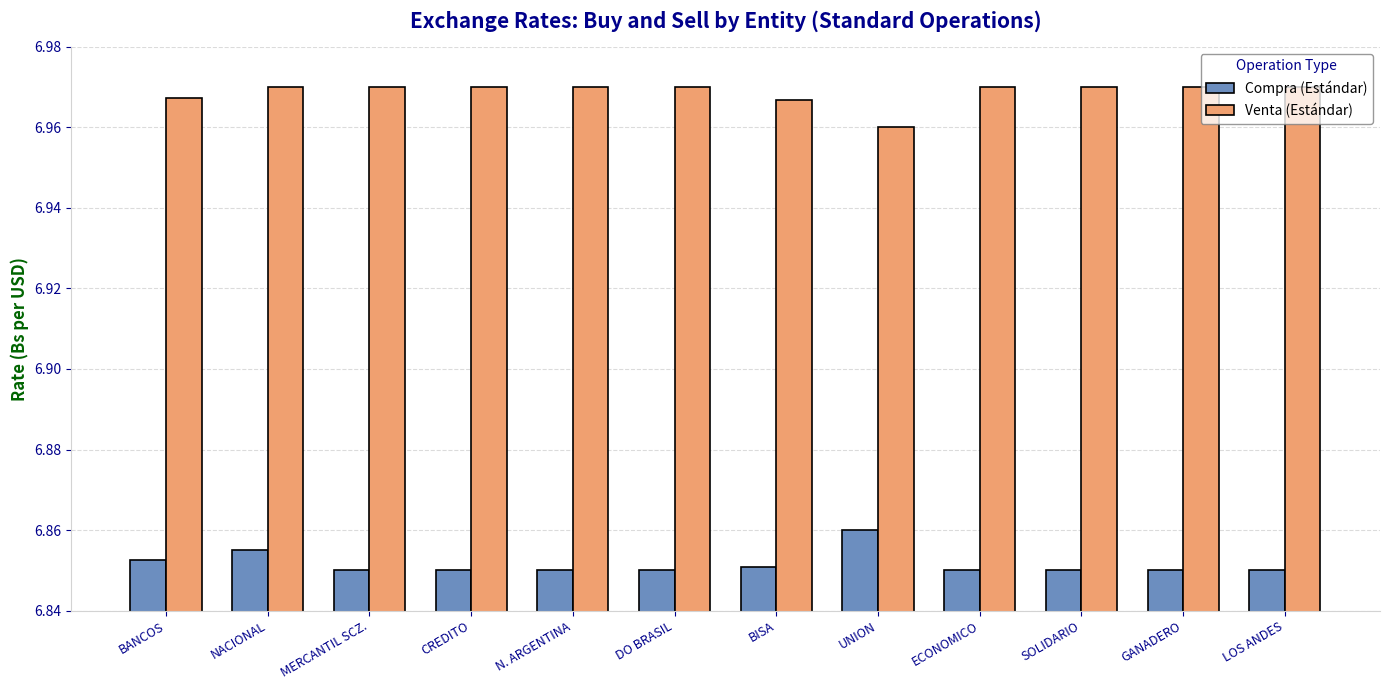

How many bars are there in total?

24